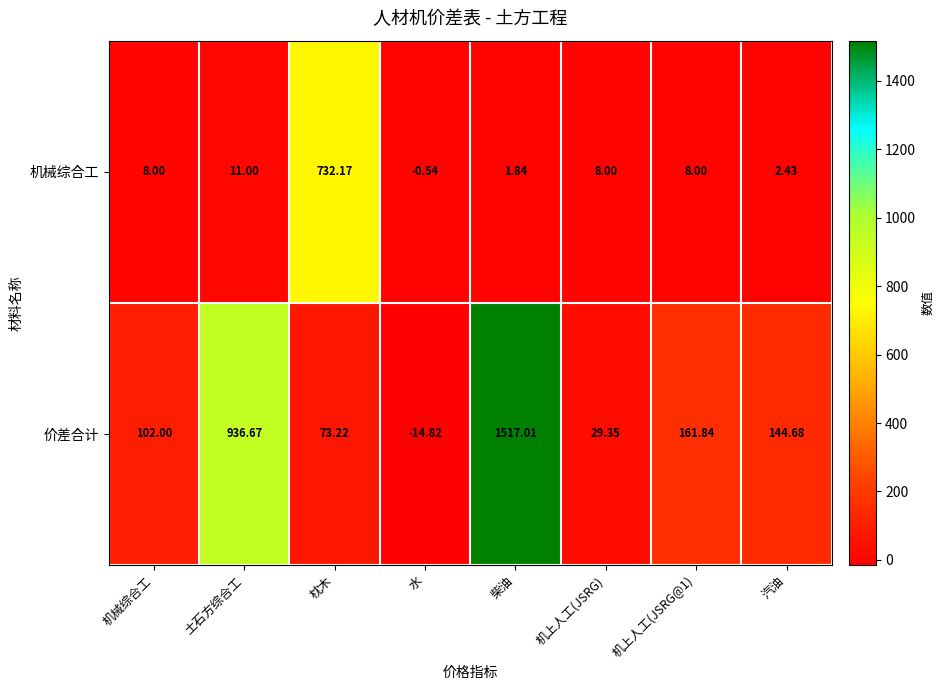

At which label is 价差合计 closest to 751?

土石方综合工